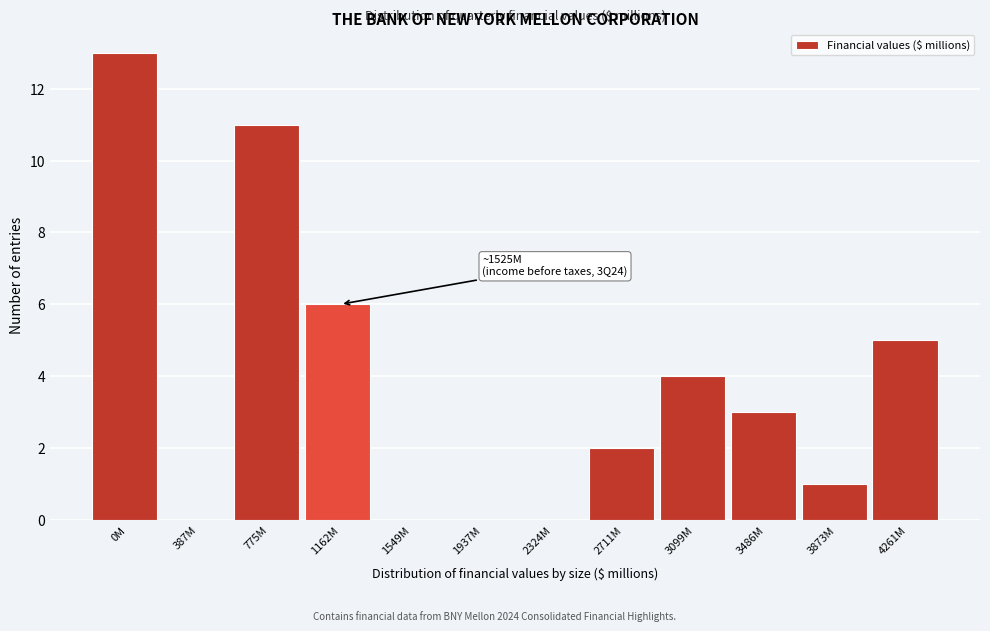

Reading right to left, extract all data points from this chart.

4261M=5	3873M=1	3486M=3	3099M=4	2711M=2	2324M=0	1937M=0	1549M=0	1162M=6	775M=11	387M=0	0M=13